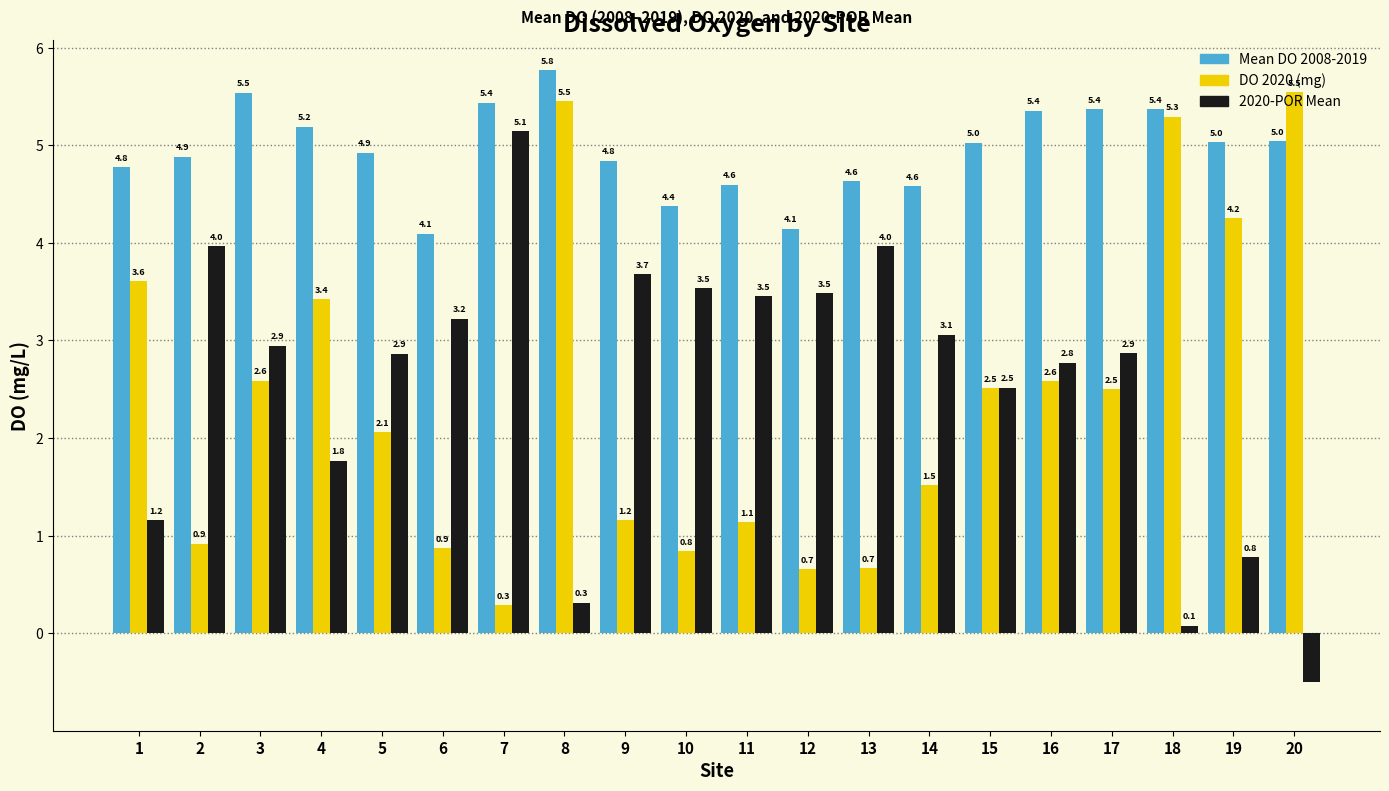

What is the difference between the second highest and minimum values in the Mean DO 2008-2019 series?

1.4